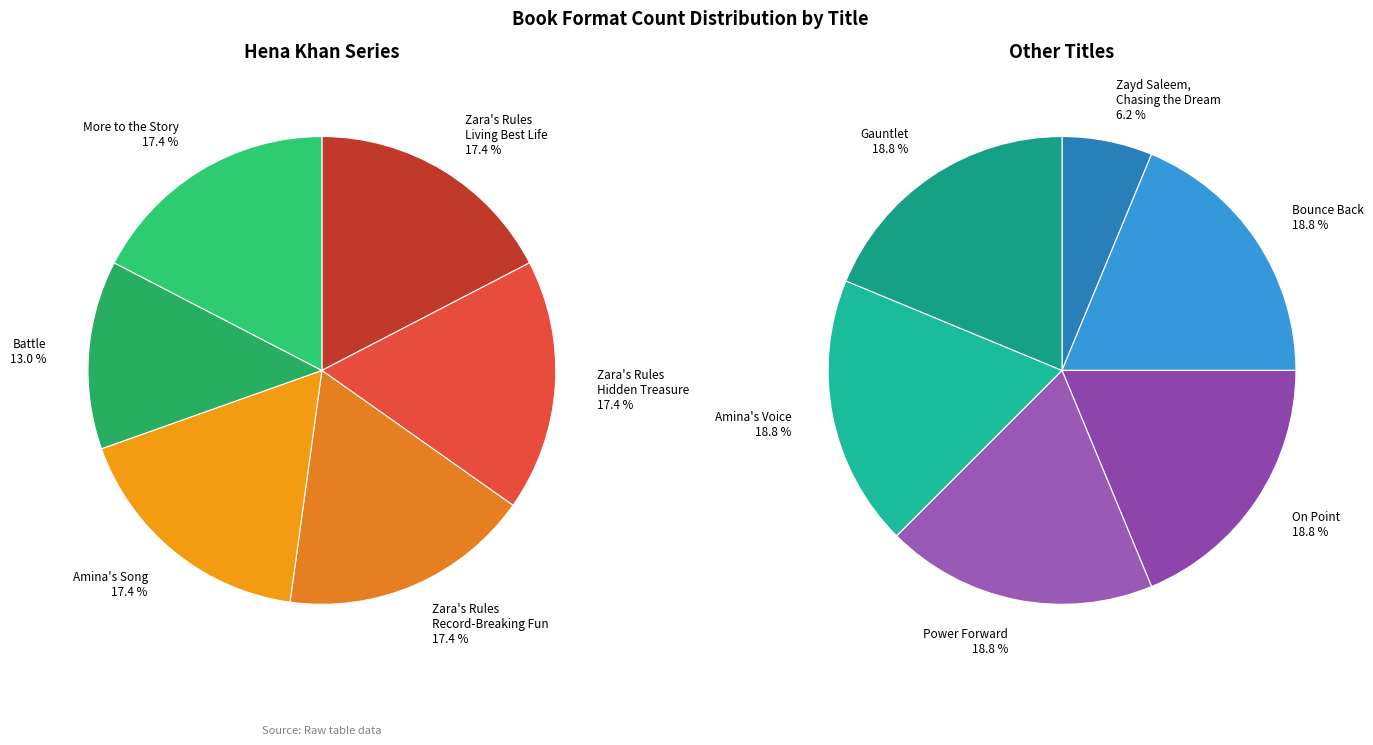

The Zara's Rules for Finding Hidden Treasure slice represents 1% of the pie. True or false?

False